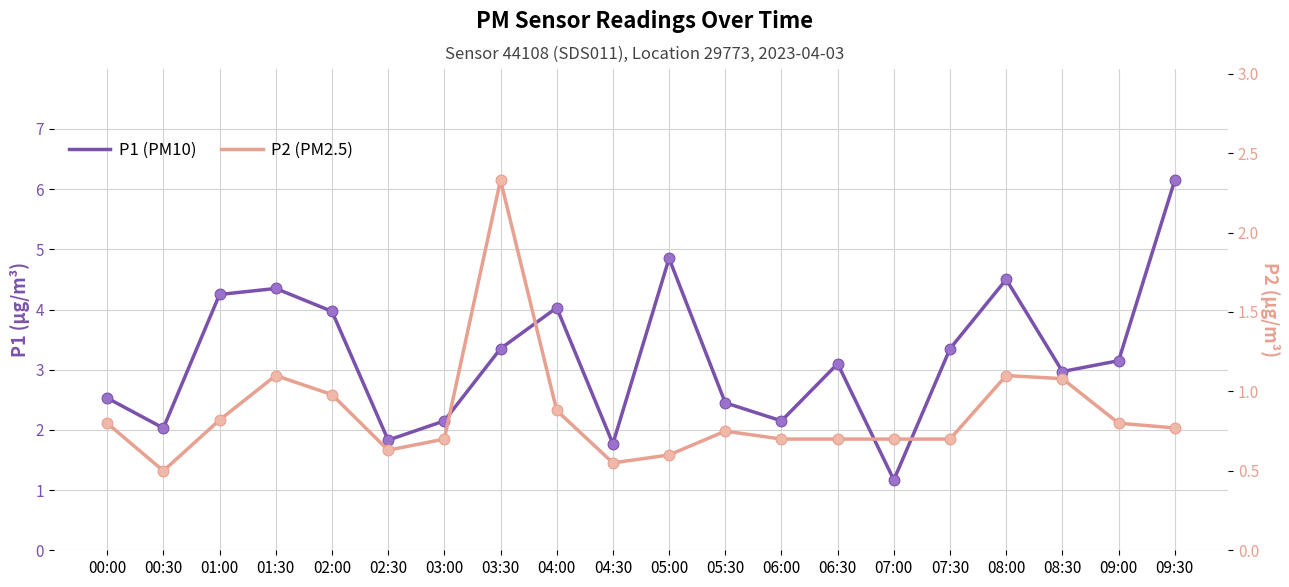

At how many categories does at least one series exceed 5?

1